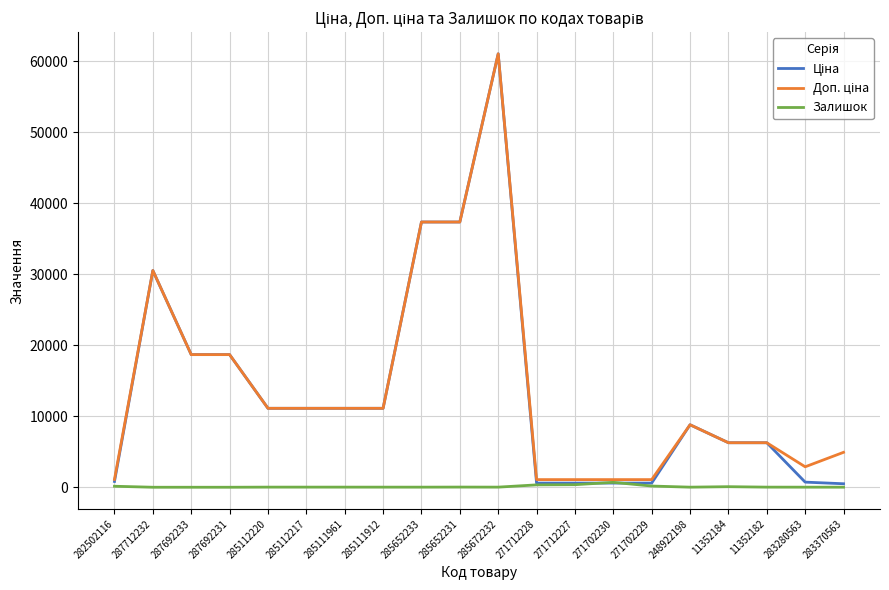

True or false: Залишок has a value of 16.0 at 285672232.

True